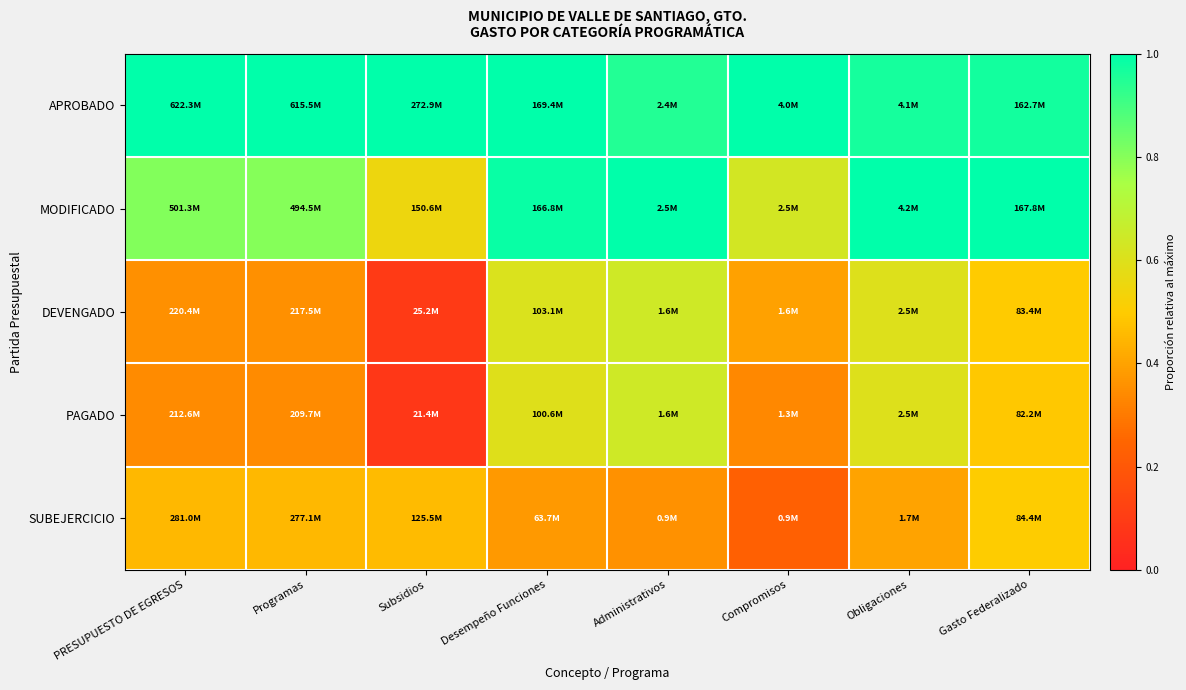

Reading right to left, list all the values displayed in this chart.

APROBADO: Gasto Federalizado=1.0	Obligaciones=1.0	Compromisos=1.0	Administrativos=0.9	Desempeño Funciones=1.0	Subsidios=1.0	Programas=1.0	PRESUPUESTO DE EGRESOS=1.0
MODIFICADO: Gasto Federalizado=1.0	Obligaciones=1.0	Compromisos=0.6	Administrativos=1.0	Desempeño Funciones=1.0	Subsidios=0.6	Programas=0.8	PRESUPUESTO DE EGRESOS=0.8
DEVENGADO: Gasto Federalizado=0.5	Obligaciones=0.6	Compromisos=0.4	Administrativos=0.6	Desempeño Funciones=0.6	Subsidios=0.1	Programas=0.4	PRESUPUESTO DE EGRESOS=0.4
PAGADO: Gasto Federalizado=0.5	Obligaciones=0.6	Compromisos=0.3	Administrativos=0.6	Desempeño Funciones=0.6	Subsidios=0.1	Programas=0.3	PRESUPUESTO DE EGRESOS=0.3
SUBEJERCICIO: Gasto Federalizado=0.5	Obligaciones=0.4	Compromisos=0.2	Administrativos=0.4	Desempeño Funciones=0.4	Subsidios=0.5	Programas=0.5	PRESUPUESTO DE EGRESOS=0.5